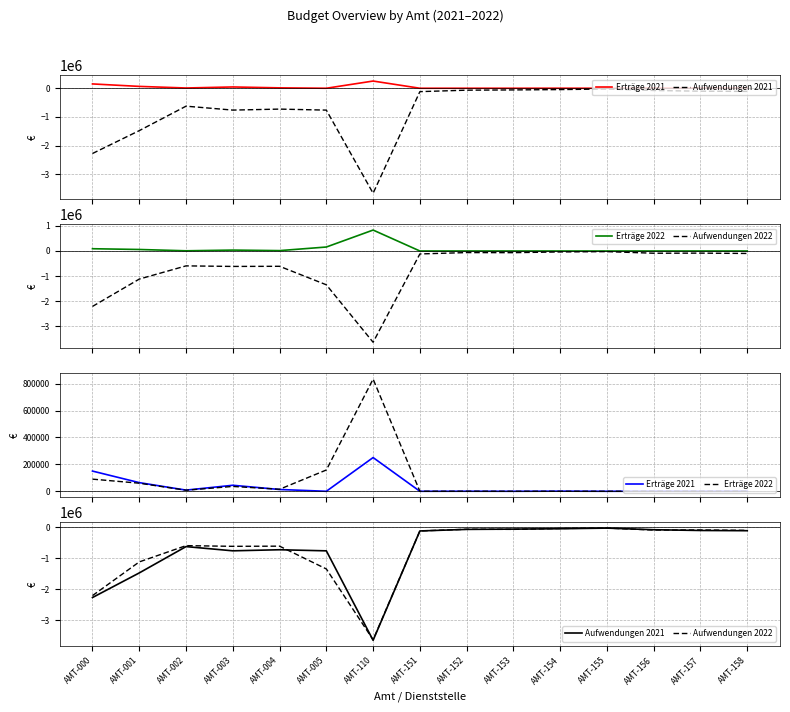

Does the chart display data point markers on the line(s)?

No